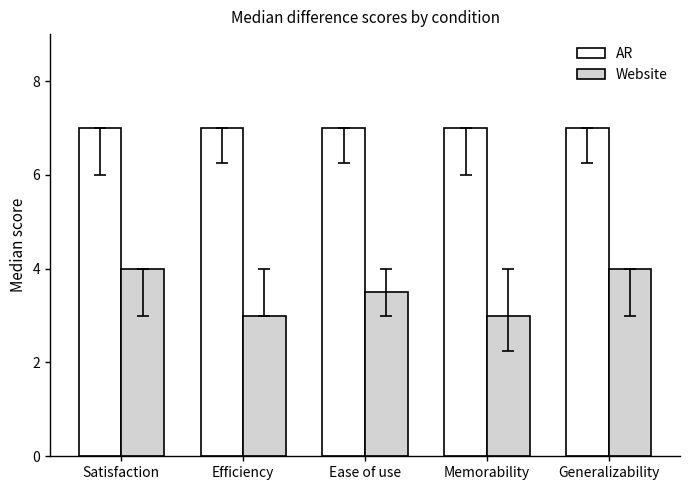

What is the sum of all Website values?

17.5